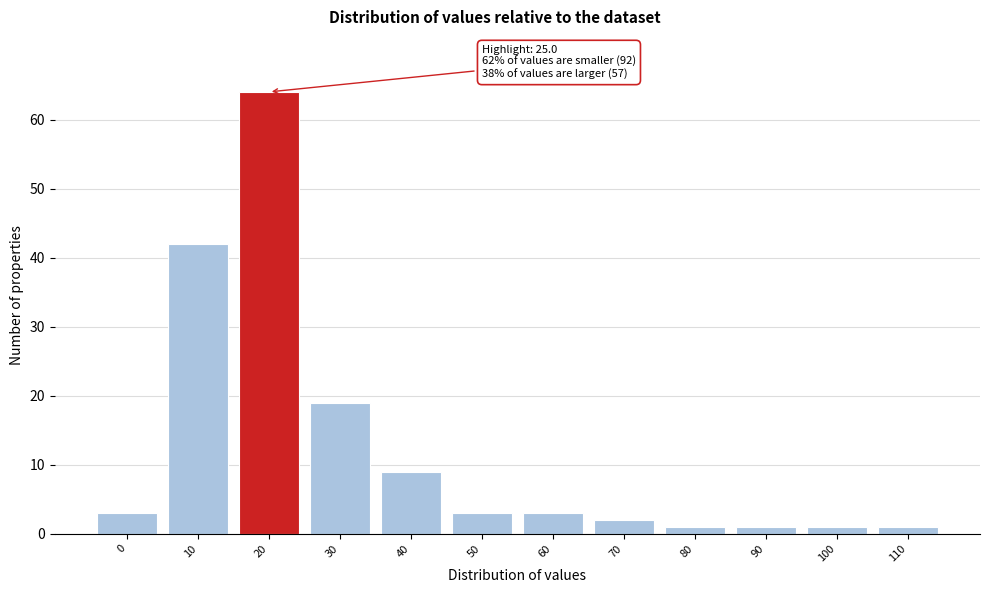

Reading left to right, list all the values displayed in this chart.

0=3	10=42	20=64	30=19	40=9	50=3	60=3	70=2	80=1	90=1	100=1	110=1